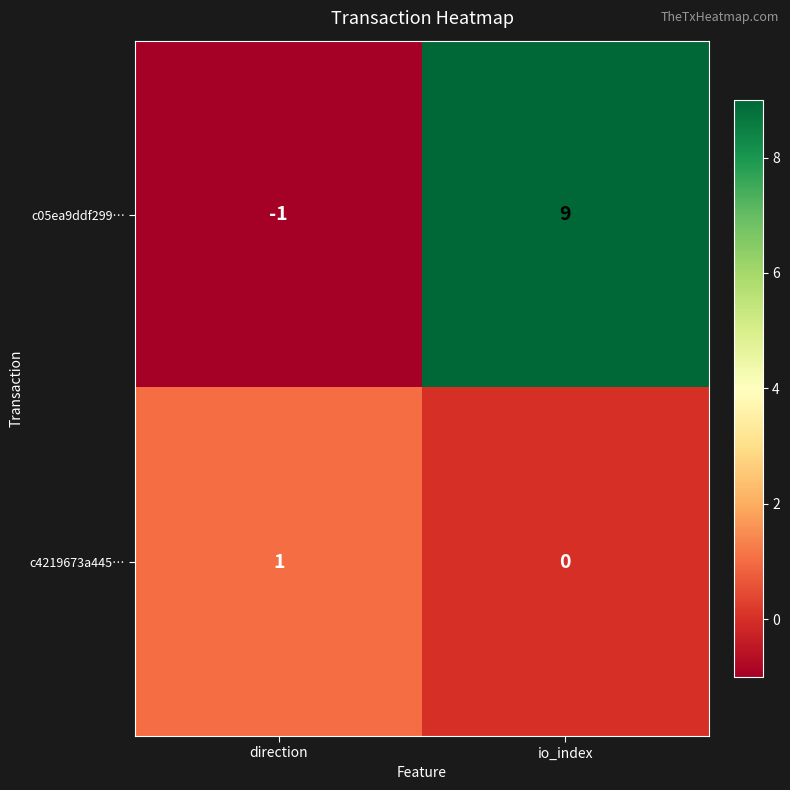

Is it true that c4219673a445… equals 0 at io_index?

True